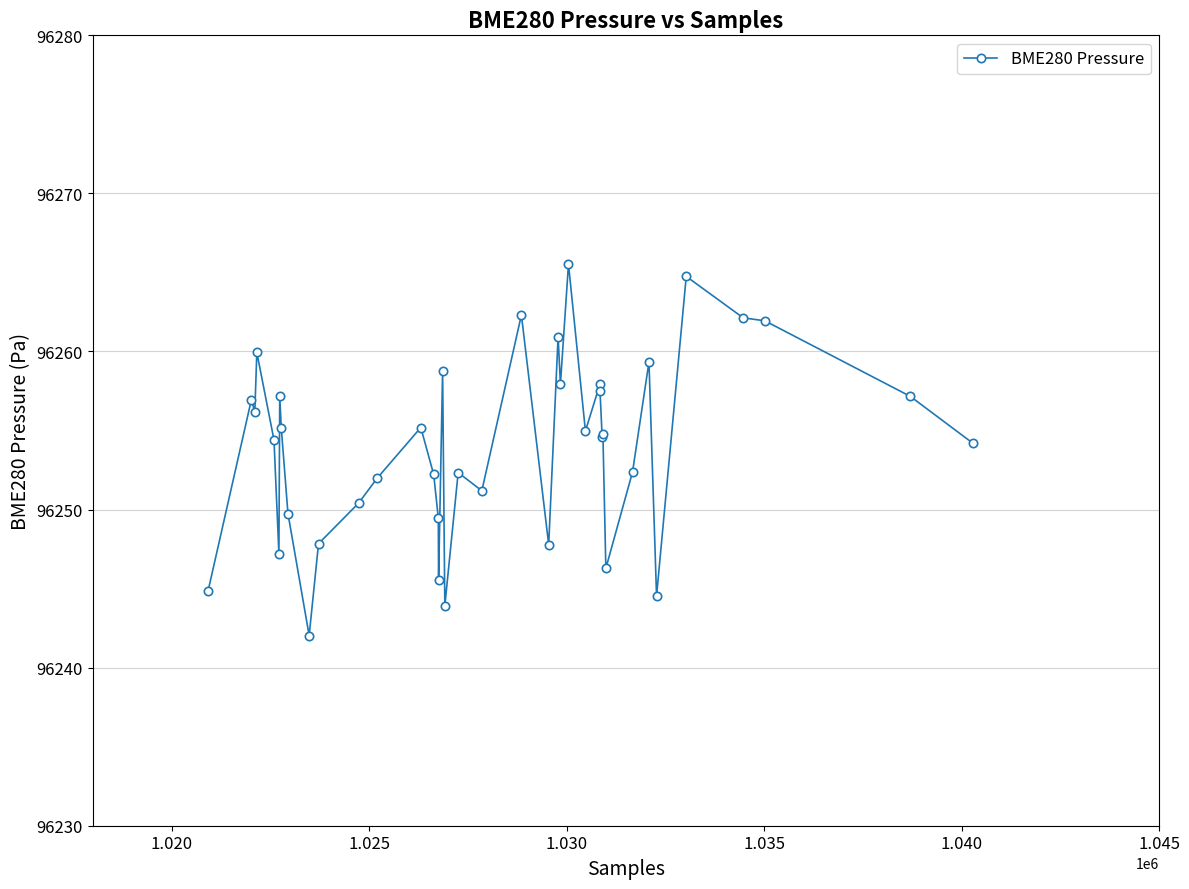

What is the maximum value shown in the chart?

96265.5